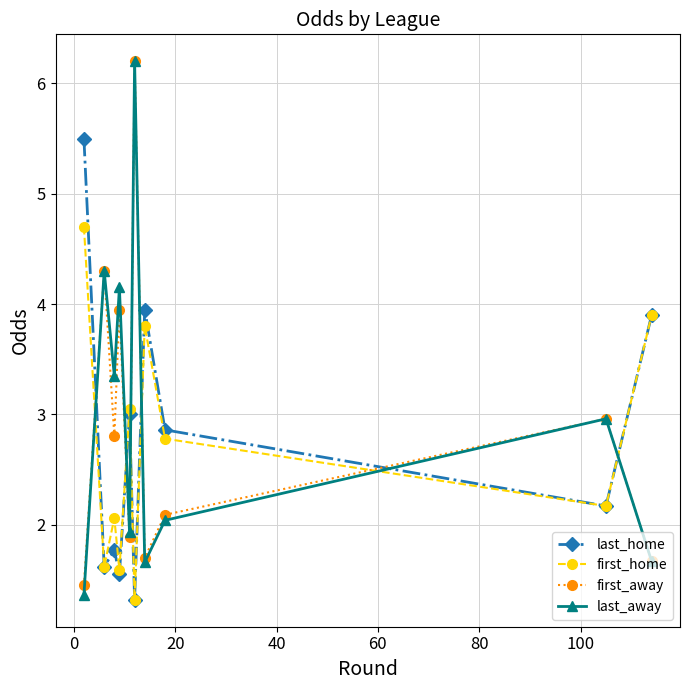

How many data points in last_home are above 2?

6